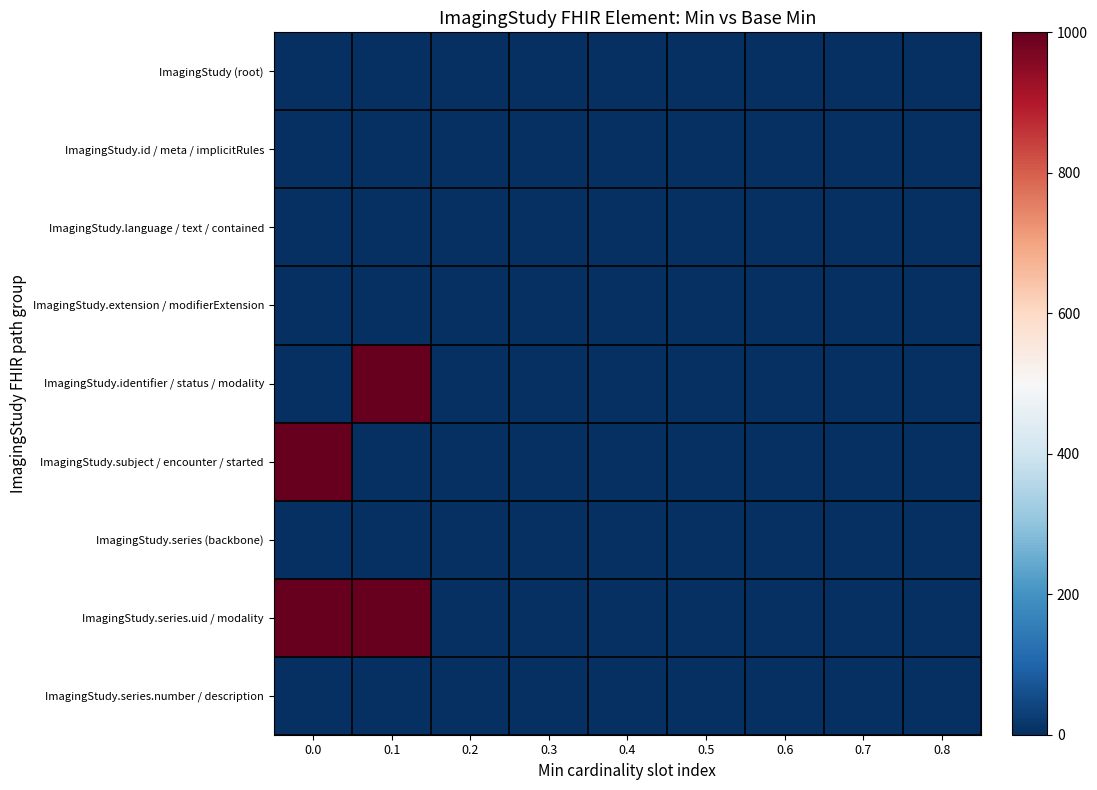

Between 0.1 and 0.4, which is larger?

0.1